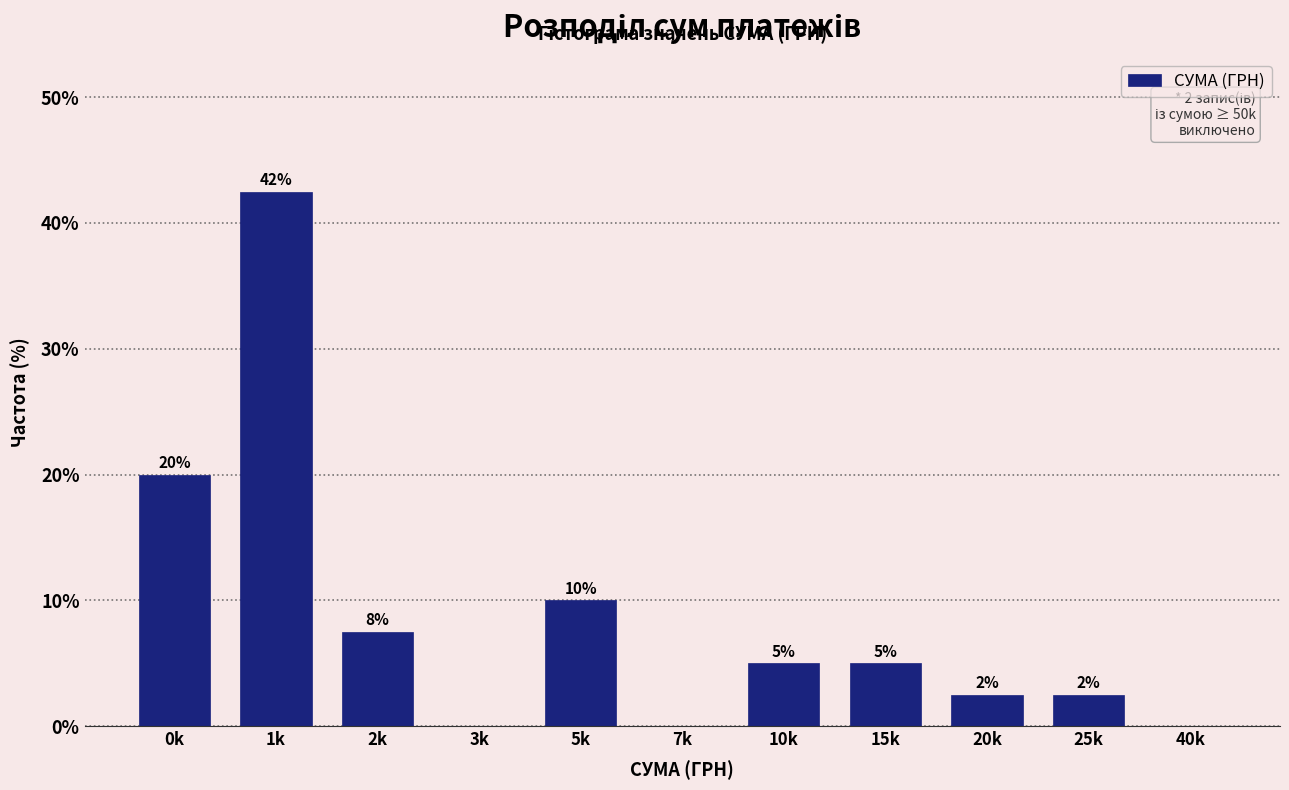

What is the maximum value shown in the chart?

42.5